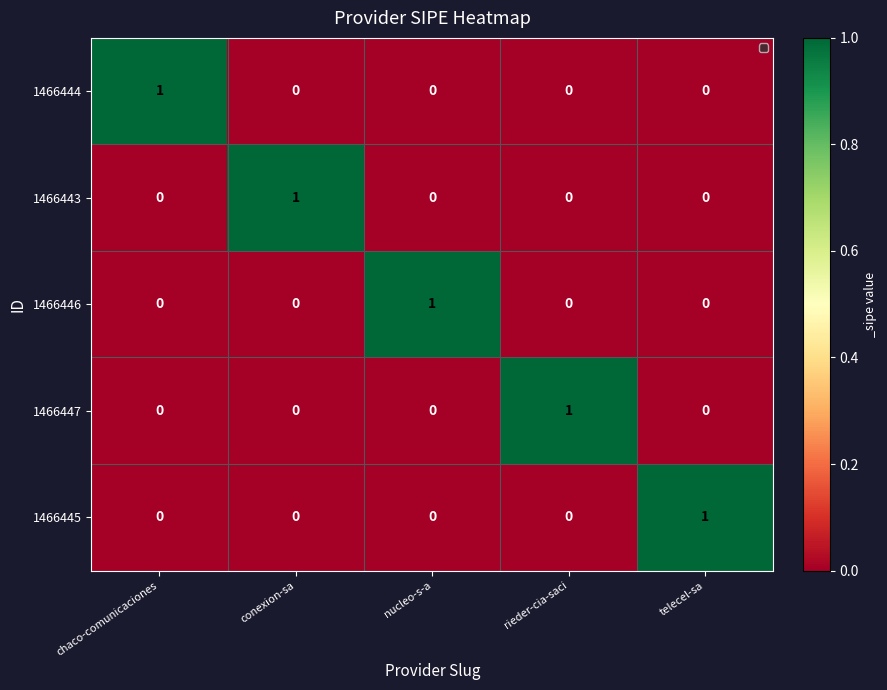

At how many categories does at least one series exceed 0?

5